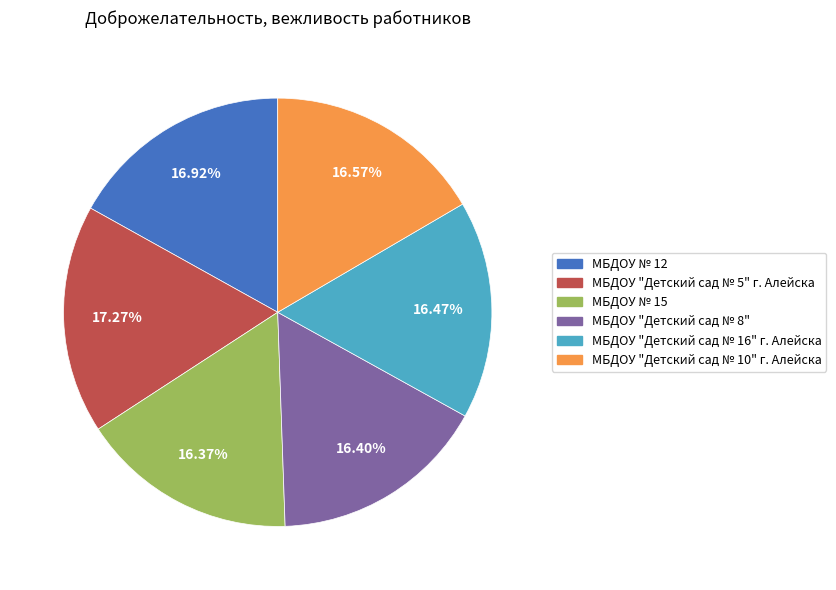

To the nearest percent, what percentage of the pie is МБДОУ "Детский сад № 16" г. Алейска?

16%